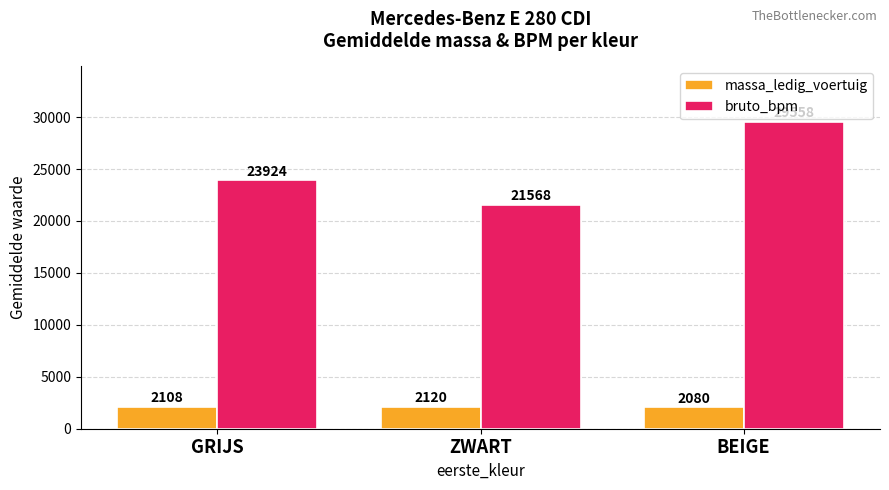

True or false: bruto_bpm has a value of 46315.1 at BEIGE.

False